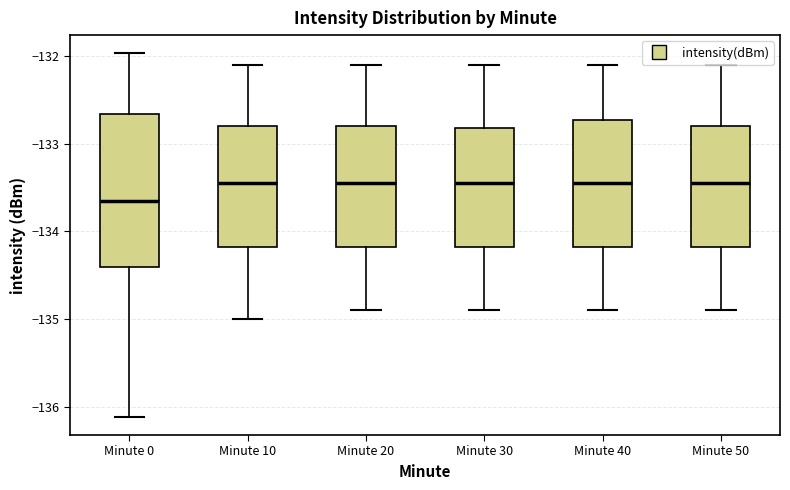

Reading left to right, read every box against the y-axis: the position of its median line, the range the box covers, and the ends of its whiskers. The values are not printed on the chart, so give them approximately, as read against the axis.

Minute 0: median -133.6, box -134.4 to -132.7, whiskers -136.1 to -132.0
Minute 10: median -133.4, box -134.2 to -132.8, whiskers -135.0 to -132.1
Minute 20: median -133.4, box -134.2 to -132.8, whiskers -134.9 to -132.1
Minute 30: median -133.4, box -134.2 to -132.8, whiskers -134.9 to -132.1
Minute 40: median -133.4, box -134.2 to -132.7, whiskers -134.9 to -132.1
Minute 50: median -133.4, box -134.2 to -132.8, whiskers -134.9 to -132.1